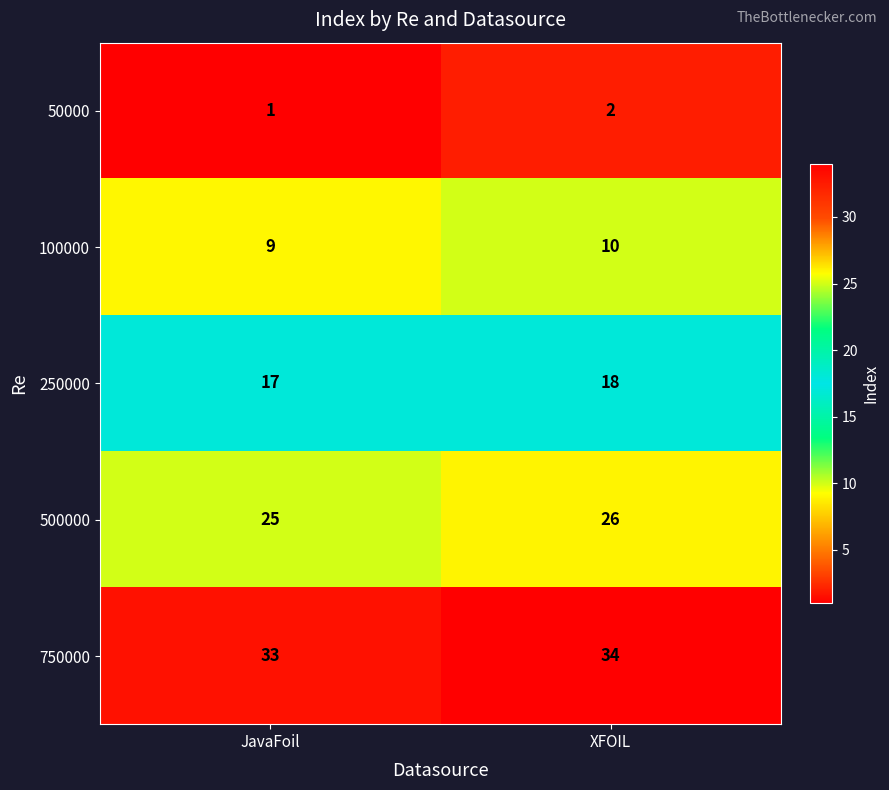

Where is 50000 nearest to the value 1?

JavaFoil